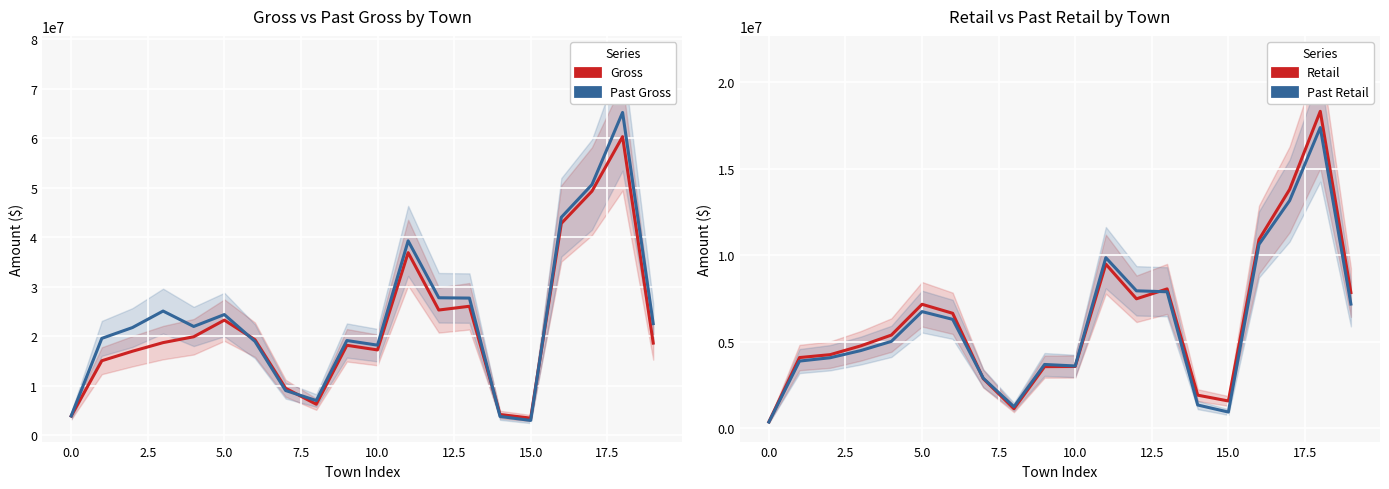

True or false: Gross and Past Retail cross at least once.

False